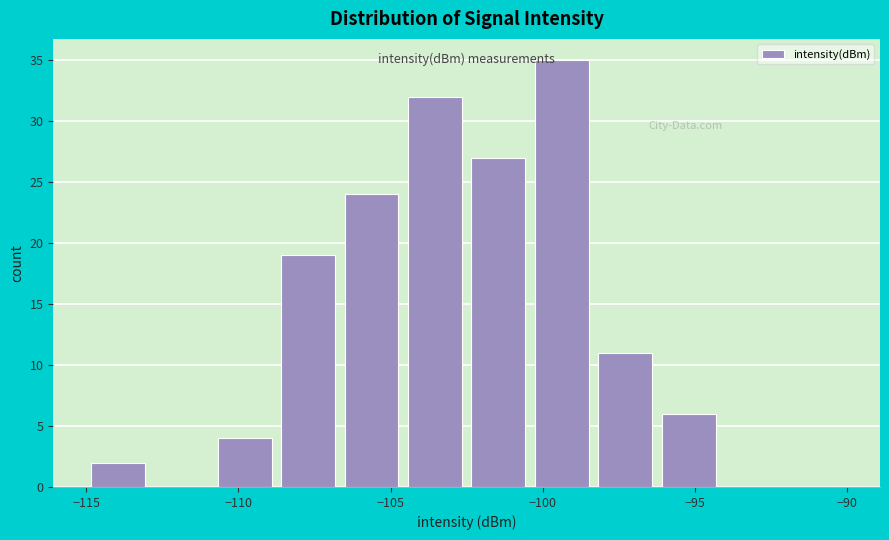

Which range on the x-axis has the tallest bar?

-100.5 to -98.5